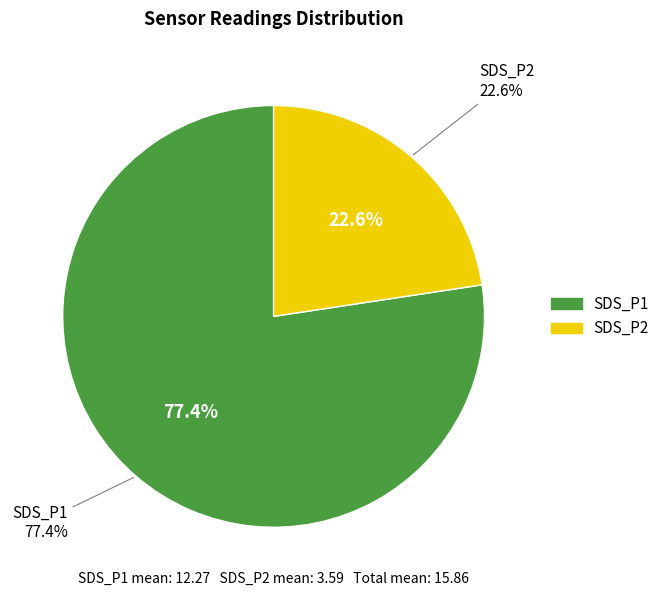

Rank the series at 13 from lowest to highest value.

SDS_P2, SDS_P1